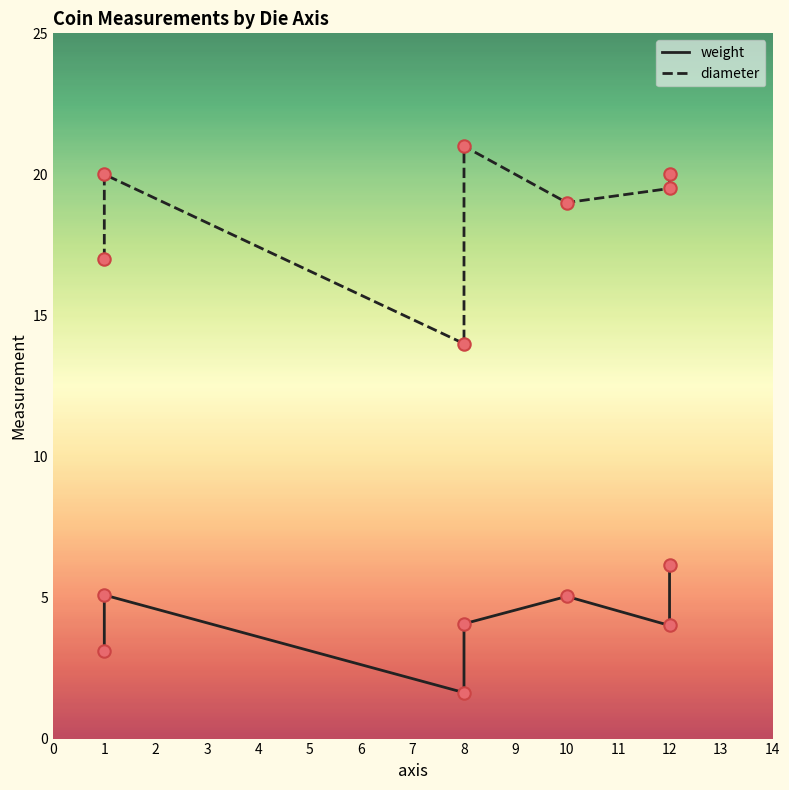

At how many categories does at least one series exceed 8?

7